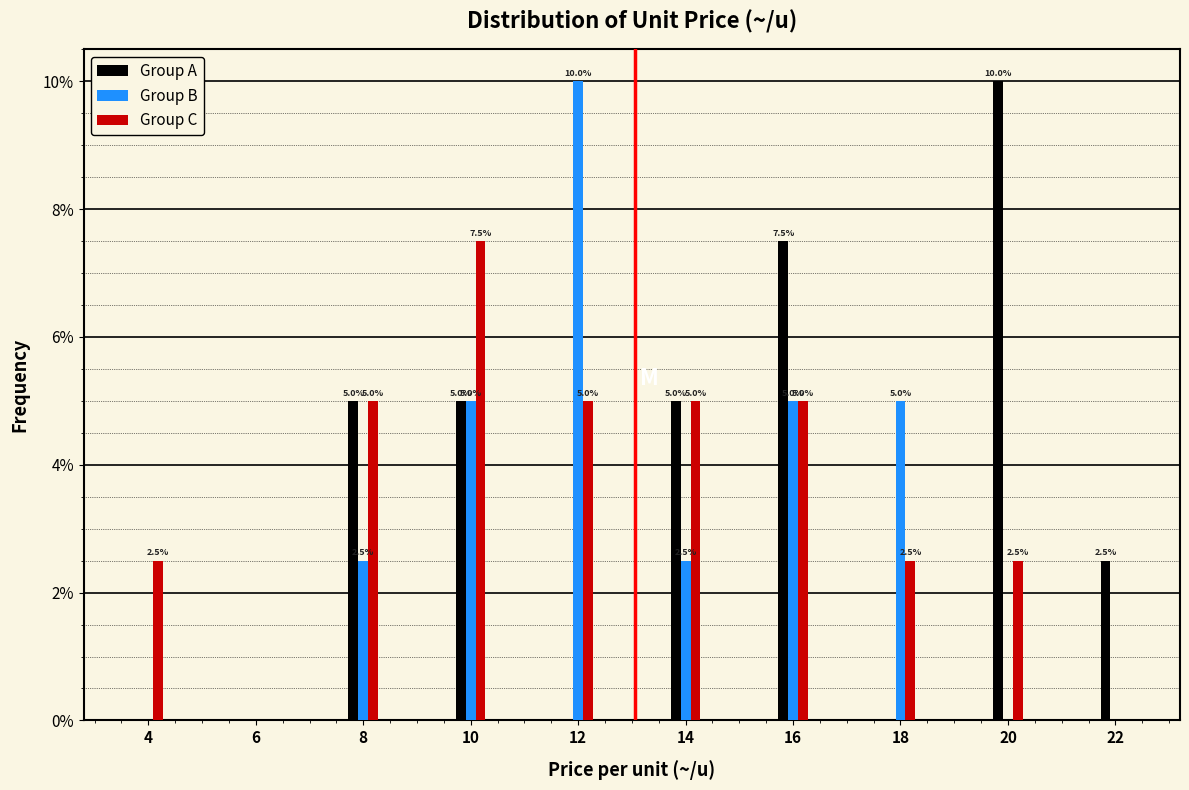

Reading left to right, what are all the values shown in this chart?

Group A: 4=0.0	6=0.0	8=5.0	10=5.0	12=0.0	14=5.0	16=7.5	18=0.0	20=10.0	22=2.5
Group B: 4=0.0	6=0.0	8=2.5	10=5.0	12=10.0	14=2.5	16=5.0	18=5.0	20=0.0	22=0.0
Group C: 4=2.5	6=0.0	8=5.0	10=7.5	12=5.0	14=5.0	16=5.0	18=2.5	20=2.5	22=0.0